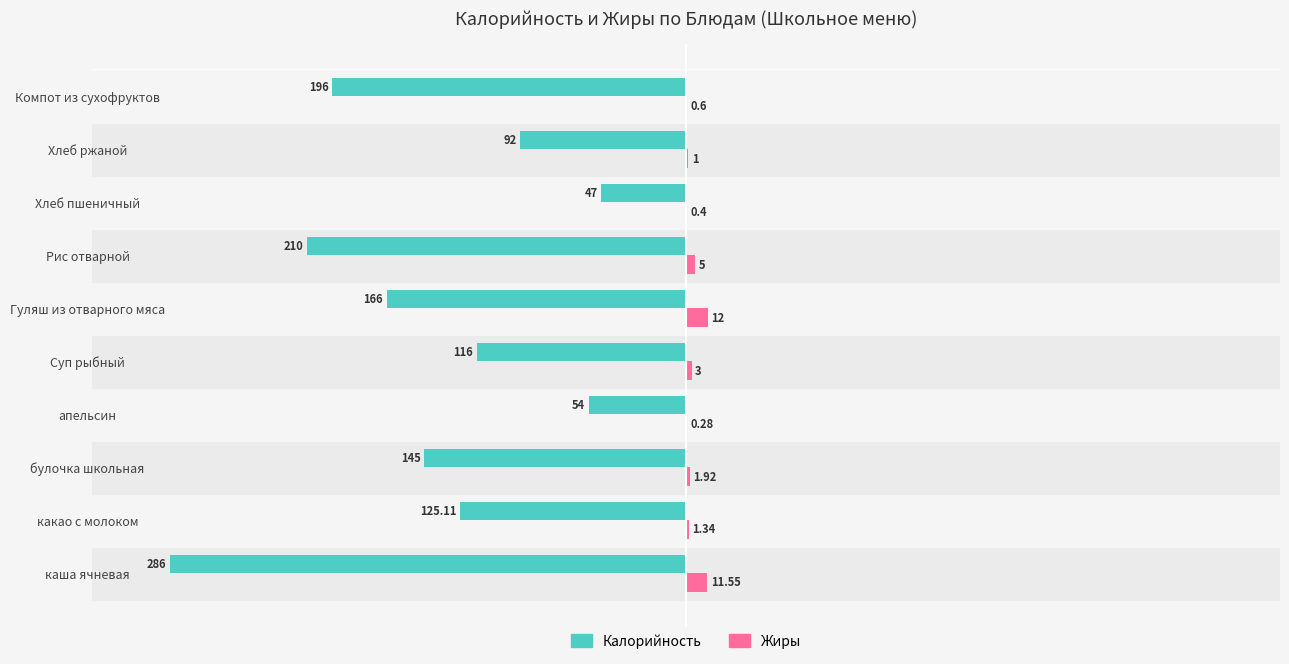

At which category is the sum across all series the highest?

Хлеб пшеничный